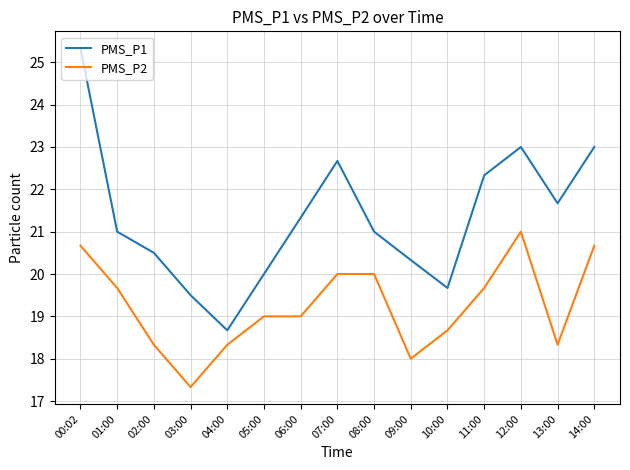

Rank the series by their average value, from lowest to highest.

PMS_P2, PMS_P1